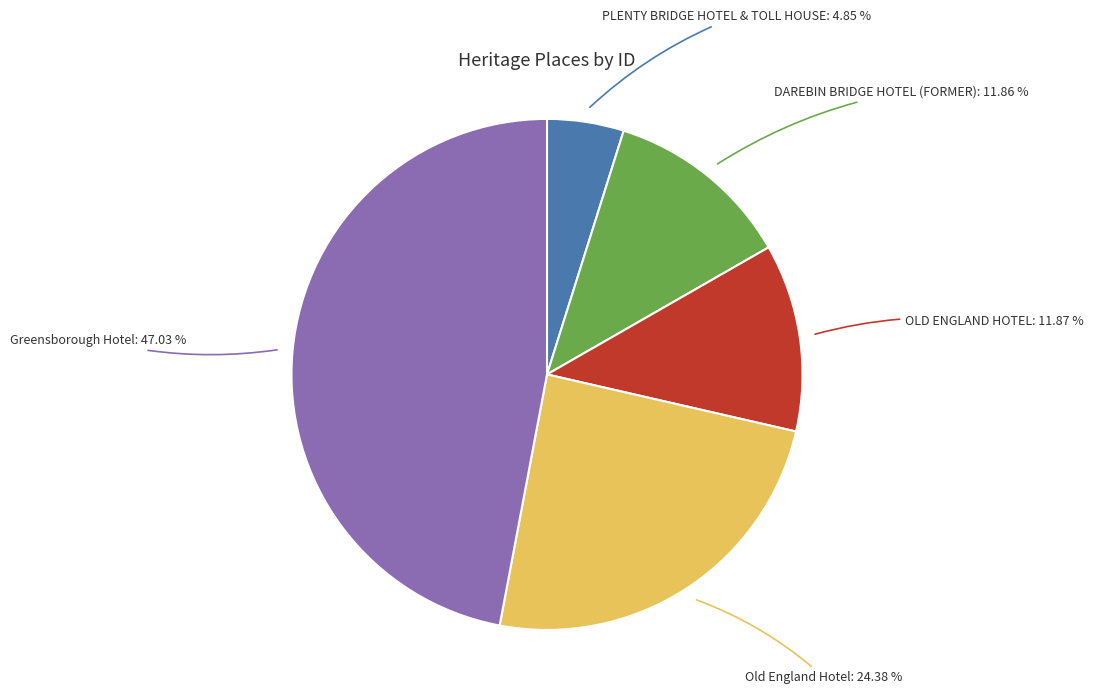

To the nearest percent, what is the difference between the largest and smallest slice percentages?

42%